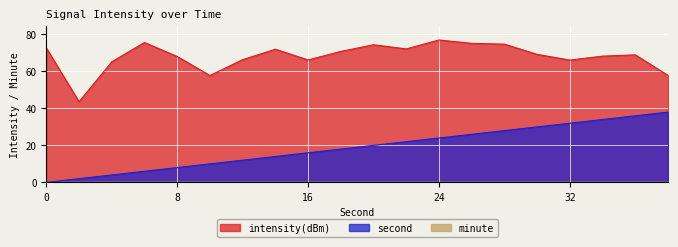

True or false: intensity(dBm) has more than 2 interior local peaks.

True